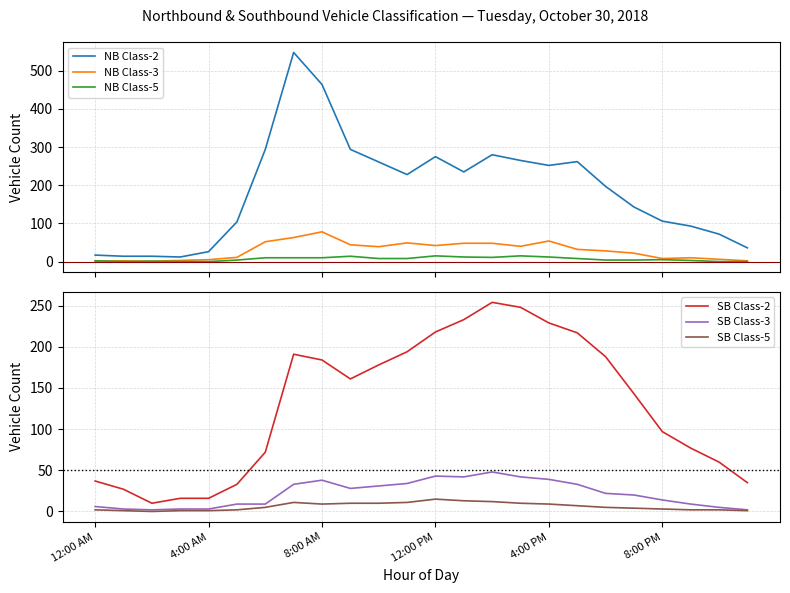

Is this an area chart (filled region under the line)?

No